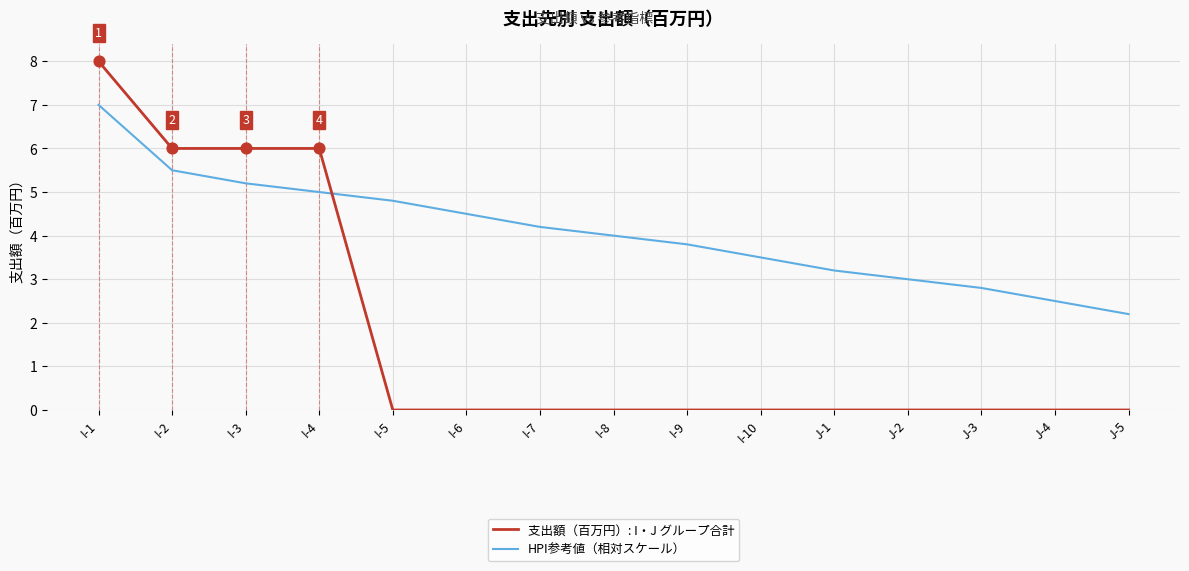

At which category is the sum across all series the highest?

I-1